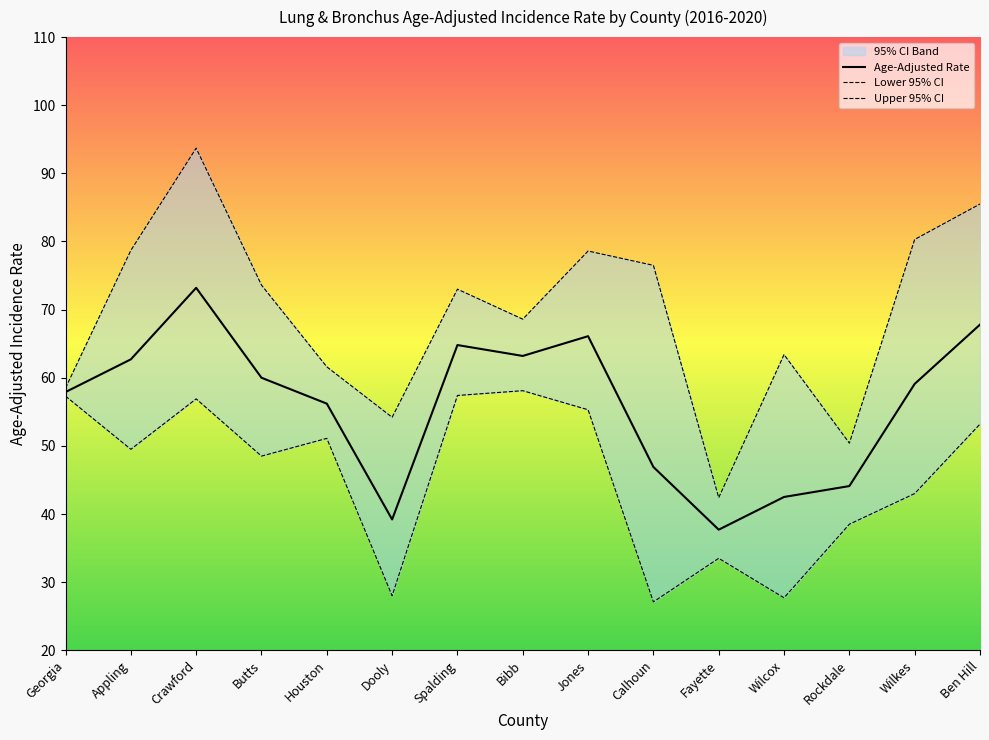

At how many categories does at least one series exceed 92?

1